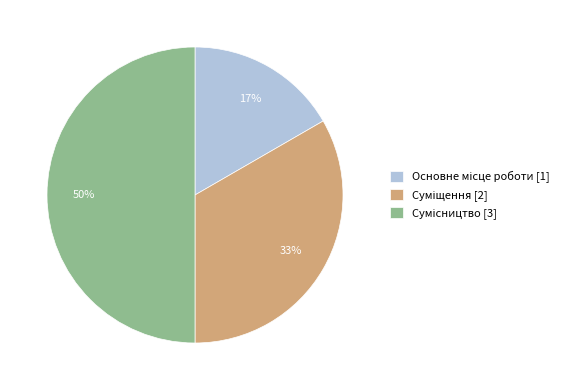

To the nearest percent, what is the difference between the largest and smallest slice percentages?

33%